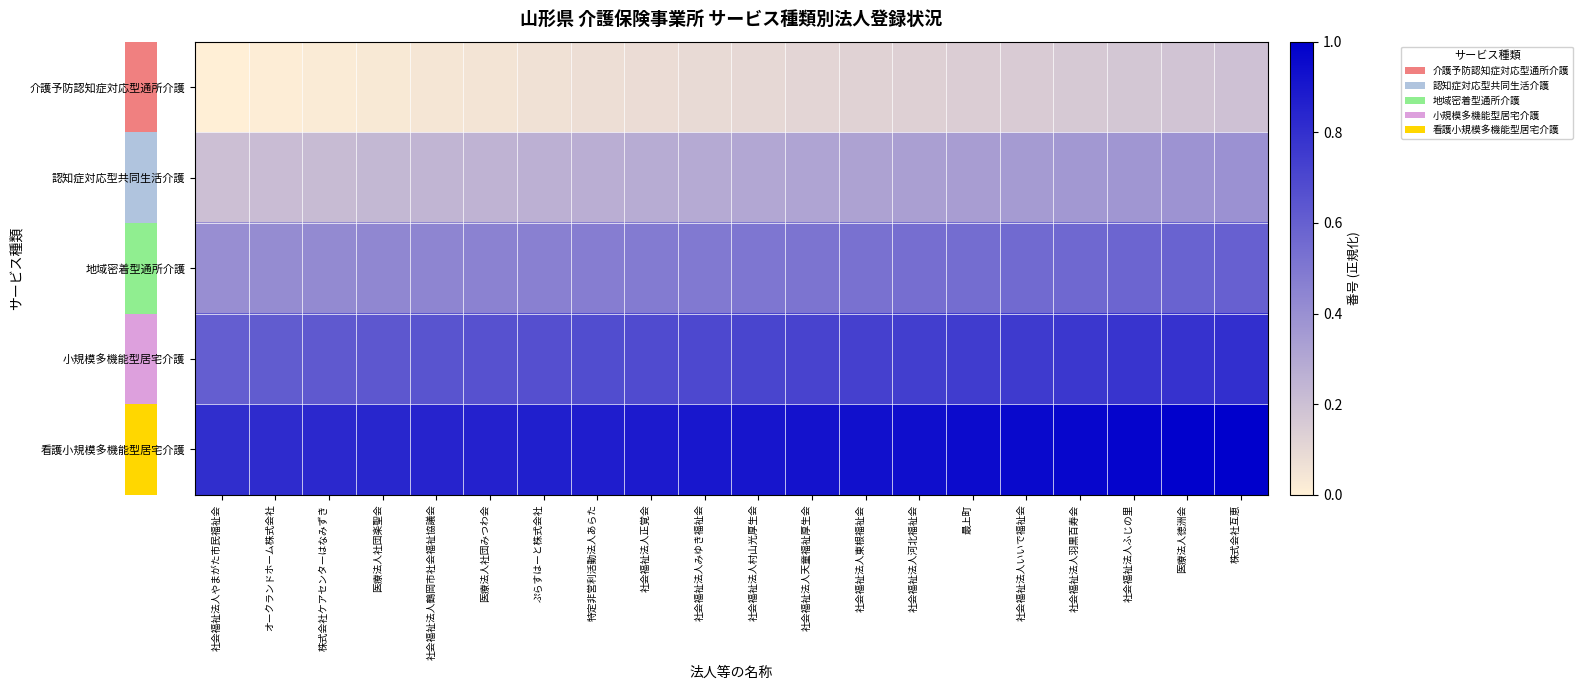

Between 医療法人徳洲会 and 社会福祉法人いいで福祉会, which is larger?

医療法人徳洲会